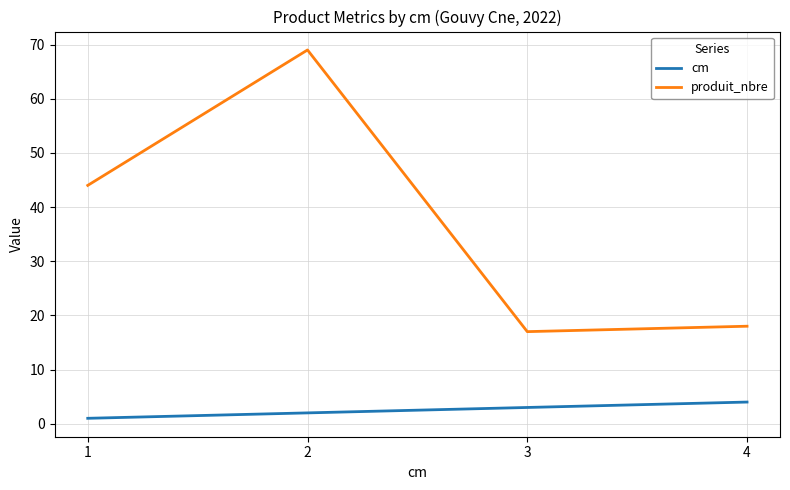

At which label is produit_nbre closest to 43?

1